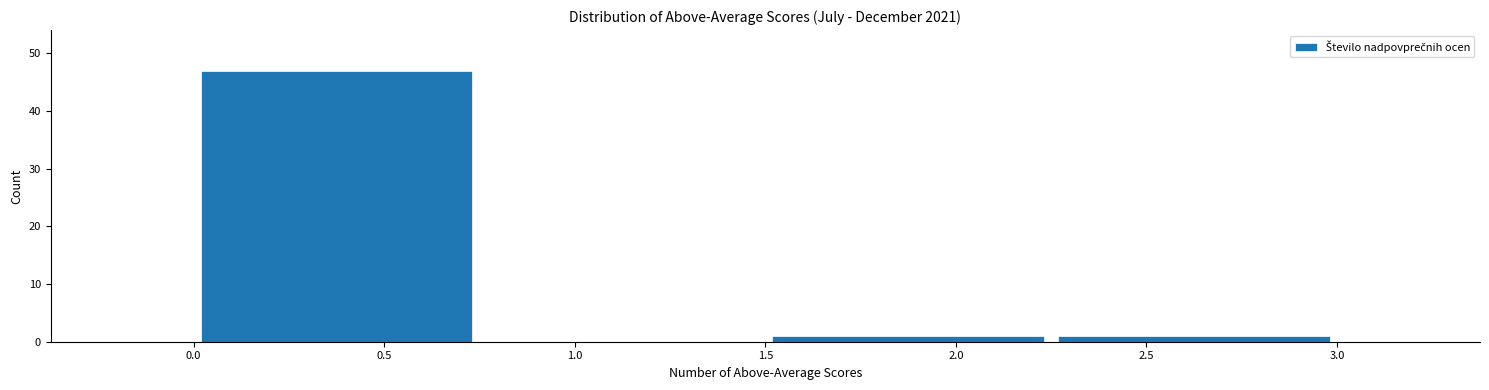

Reading left to right, transcribe this chart: for each bar, give the range it covers on the x-axis and its height. The values are not printed on the chart, so give them approximately, as read against the axis.

0.00 to 0.75: 47
0.75 to 1.50: 0
1.50 to 2.25: 1
2.25 to 3.00: 1